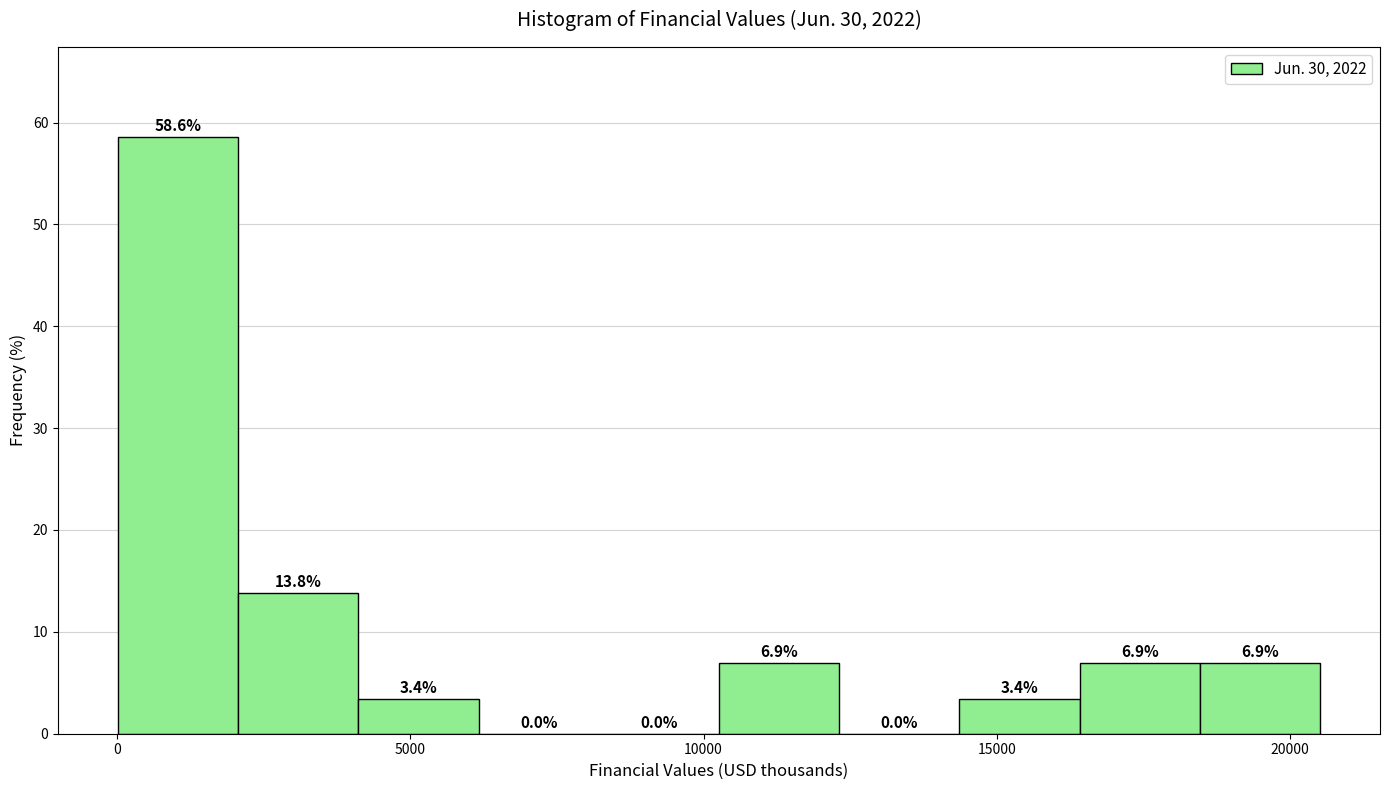

Reading left to right, list every bar in this chart as the range it spans on the x-axis followed by its height. The bar edges are not printed on the chart, so give them approximately, as read against the axis.

0 to 2000: 58.6
2000 to 4000: 13.8
4000 to 6000: 3.4
6000 to 8000: 0.0
8000 to 10500: 0.0
10500 to 12500: 6.9
12500 to 14500: 0.0
14500 to 16500: 3.4
16500 to 18500: 6.9
18500 to 20500: 6.9